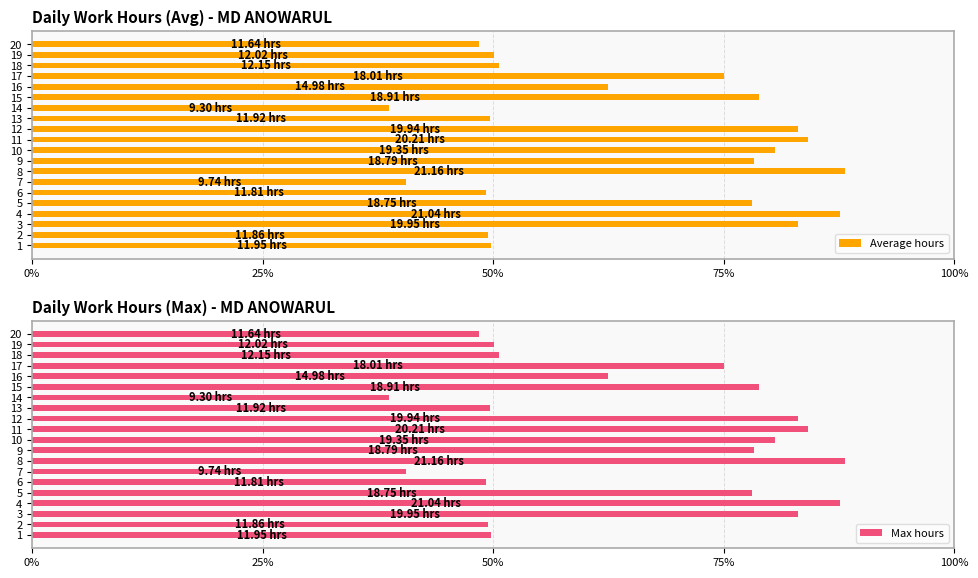

Between 3 and 15, which series saw the biggest shift?

Average hours